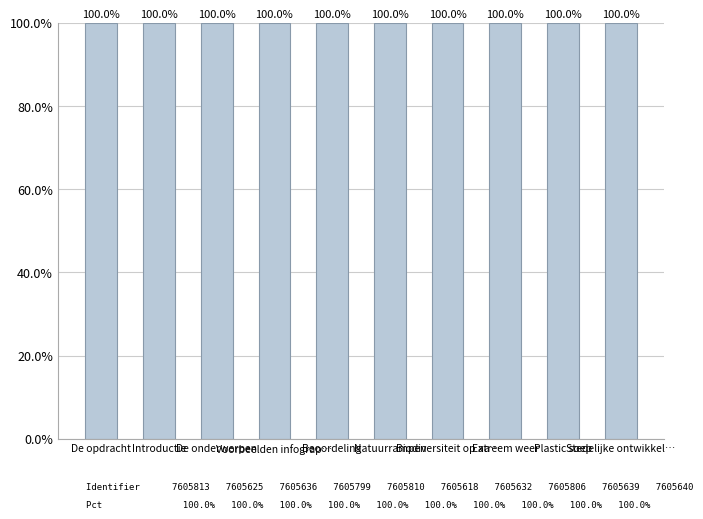

How many bars are there in total?

10